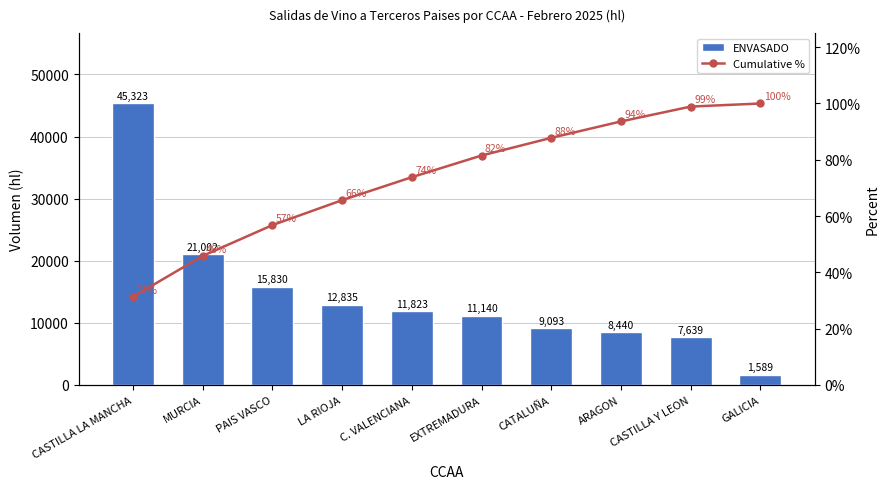

Between CATALUÑA and GALICIA, which series saw the biggest shift?

ENVASADO